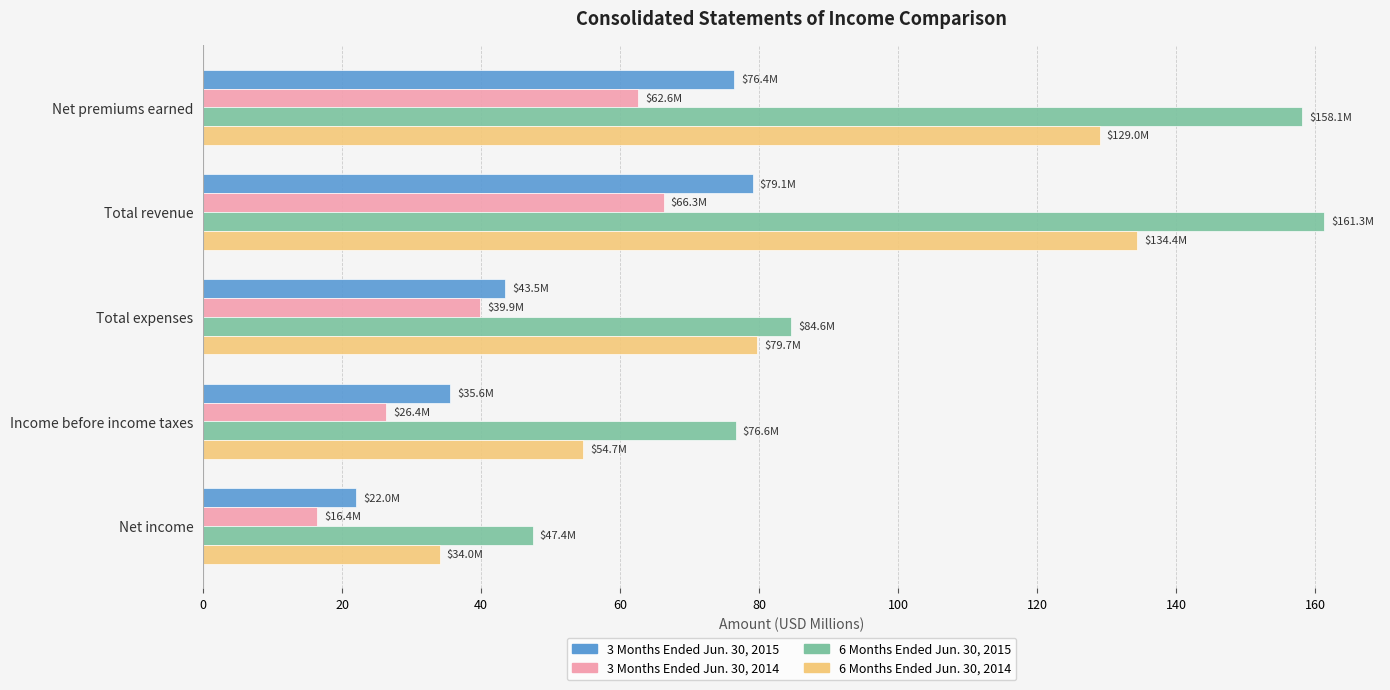

How many distinct data groups are displayed?

4